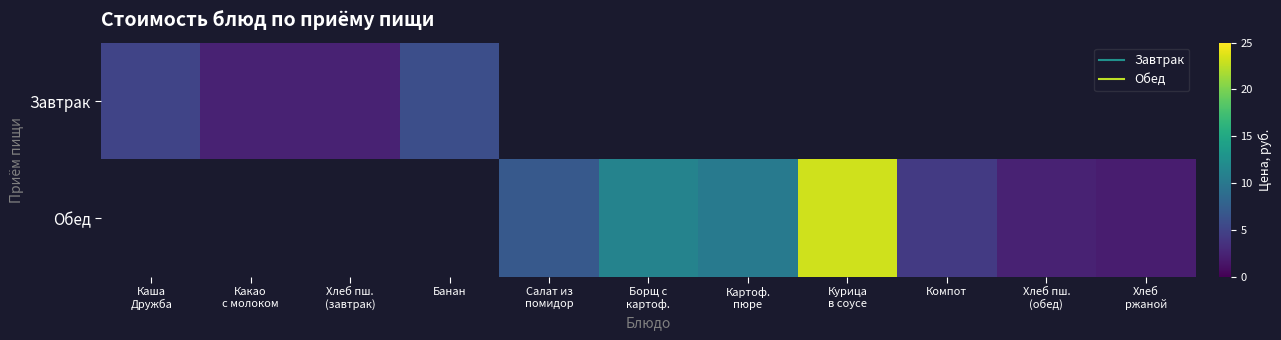

True or false: Завтрак has a value of 9.7 at Банан.

False